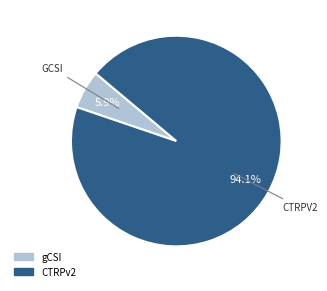

What is the total percentage of gCSI and CTRPv2?

100.0%